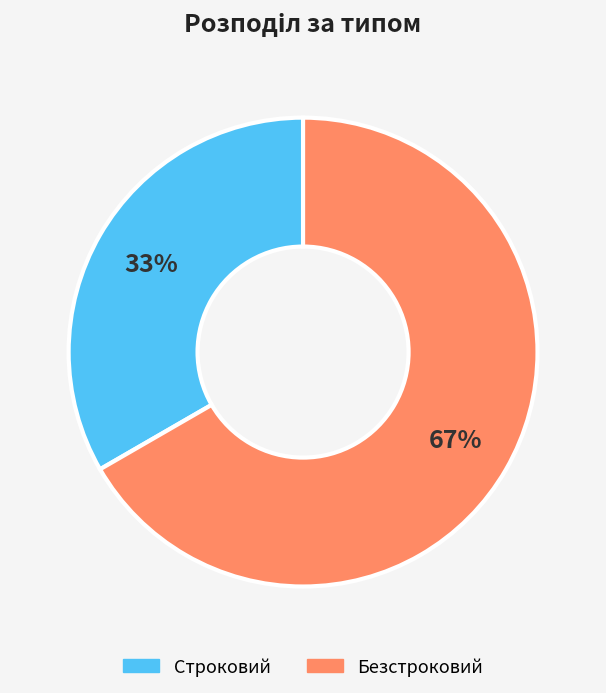

Which slice is the smallest?

Строковий